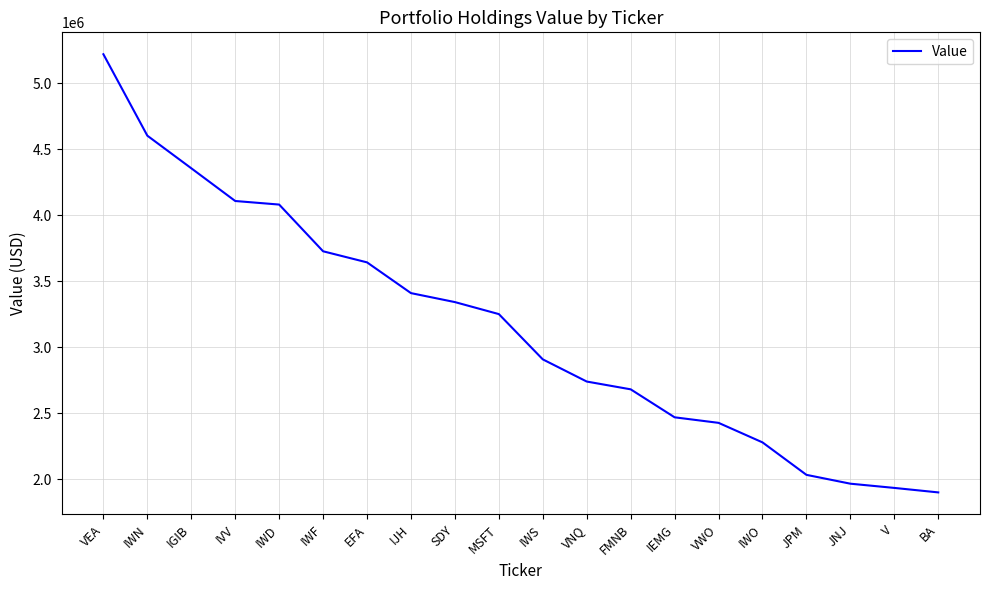

Where does the data first go above 3251000?

VEA